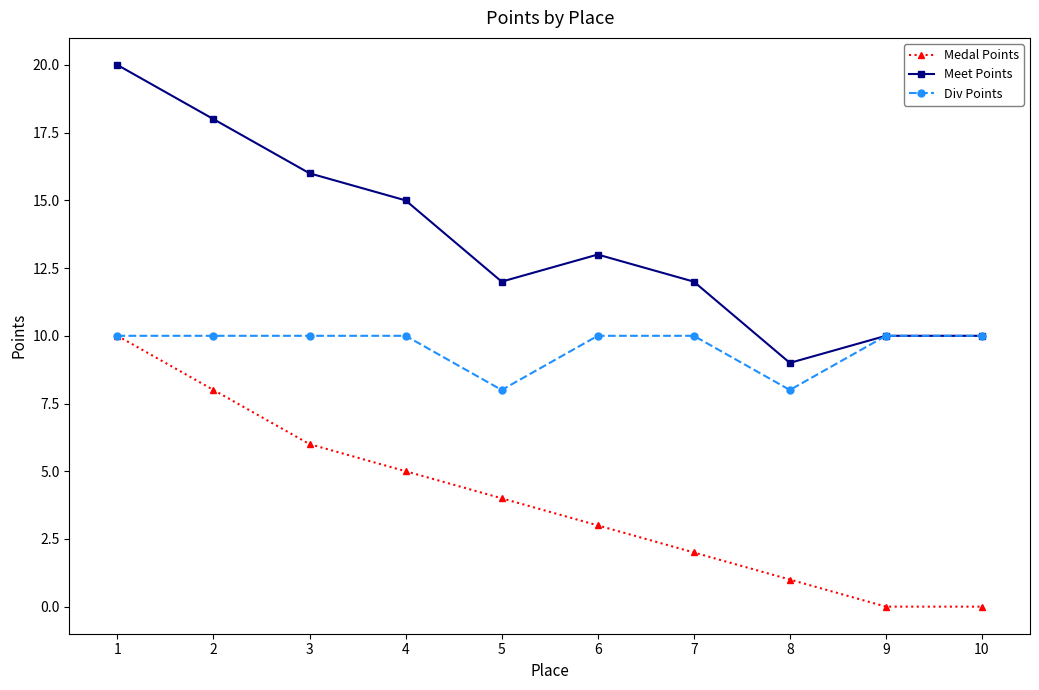

How many interior local valleys does the Meet Points series have?

2